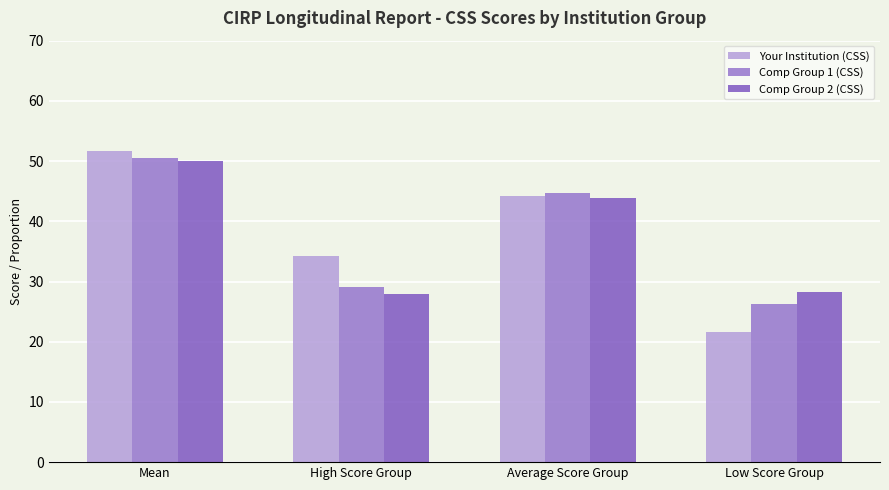

The Comp Group 1 (CSS) series shows 37.3 at Low Score Group. True or false?

False